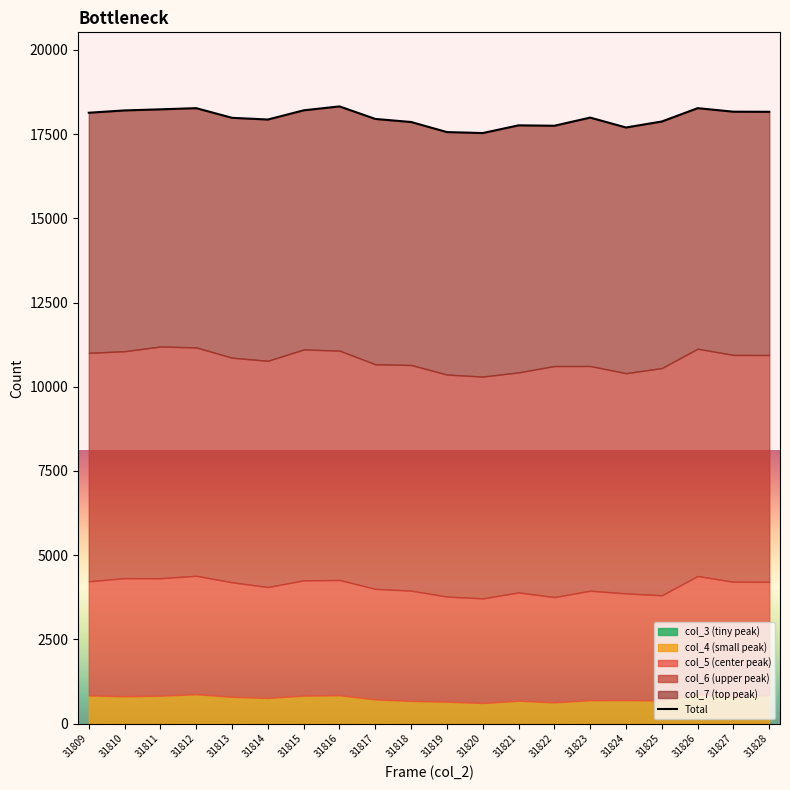

Rank the categories by value from highest to lowest.

31816, 31812, 31826, 31811, 31815, 31810, 31827, 31828, 31809, 31823, 31813, 31817, 31814, 31825, 31818, 31821, 31822, 31824, 31819, 31820